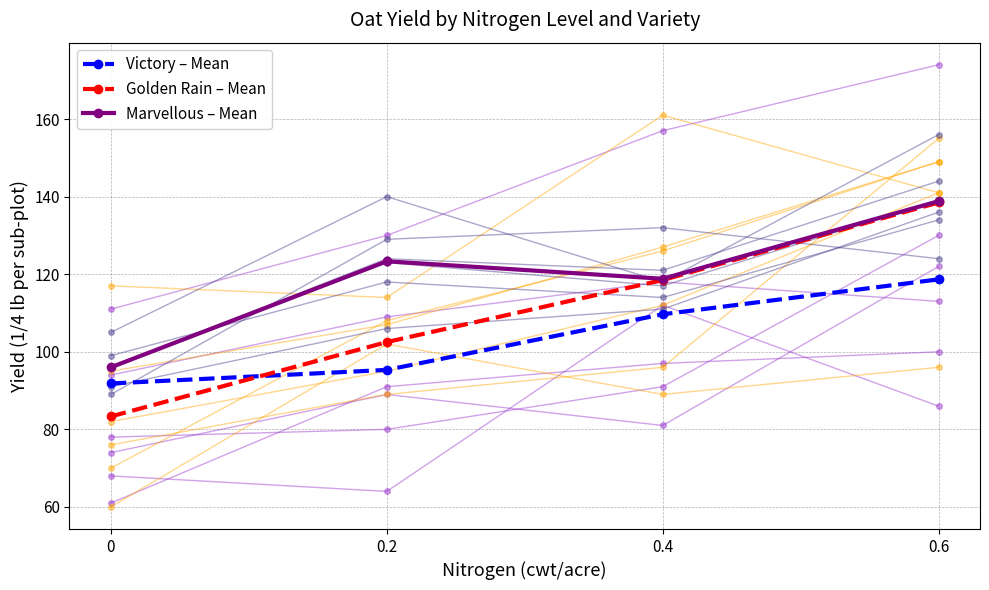

What is the label of the 1st point from the right?

0.6